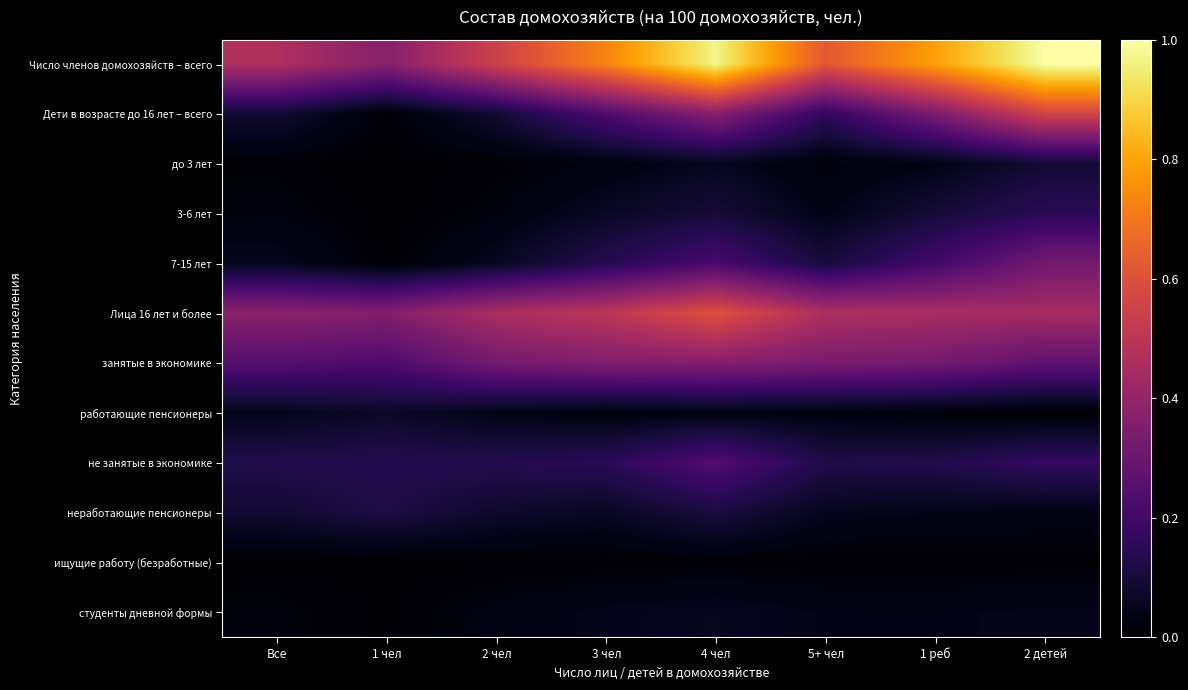

Which has a higher value, 2 чел or 3 чел?

3 чел